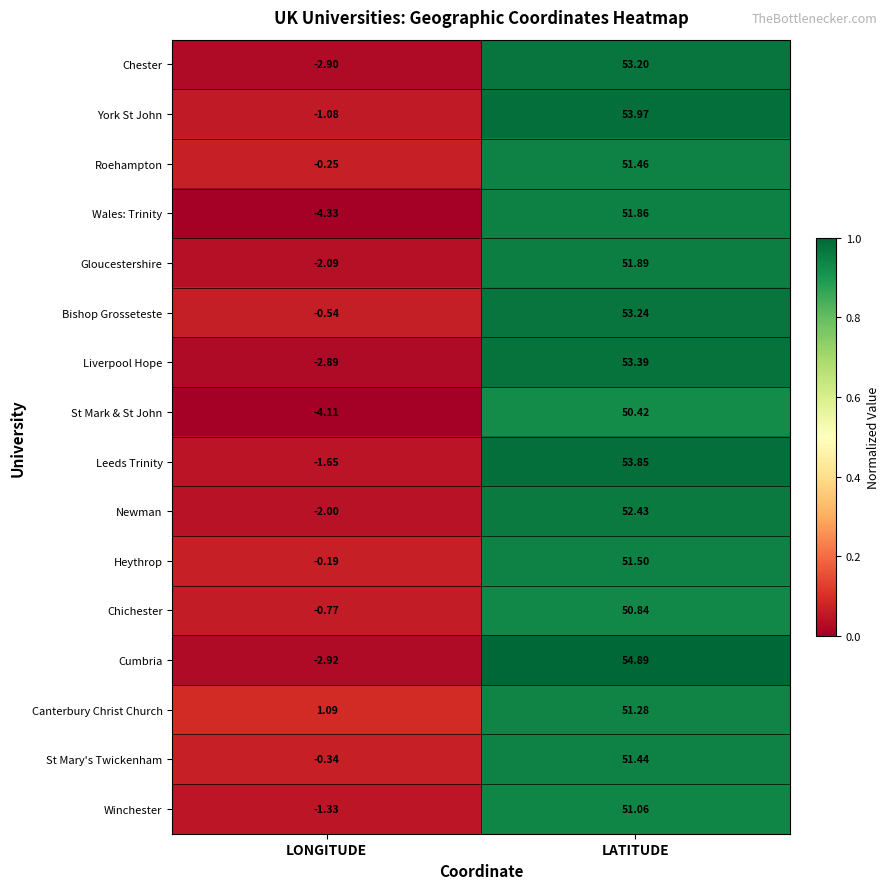

At which category is the sum across all series the highest?

LATITUDE